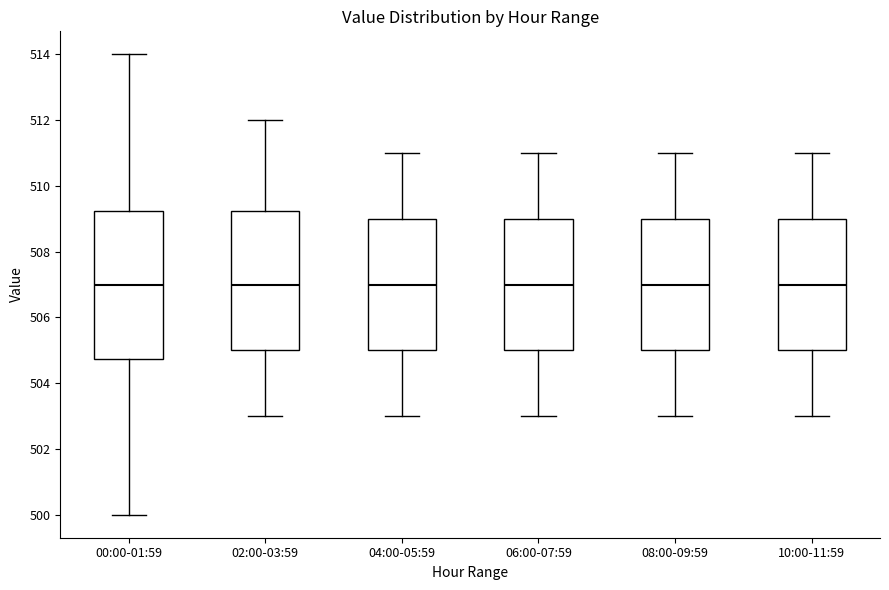

Which box is the tallest, from its lower edge to its upper edge?

00:00-01:59